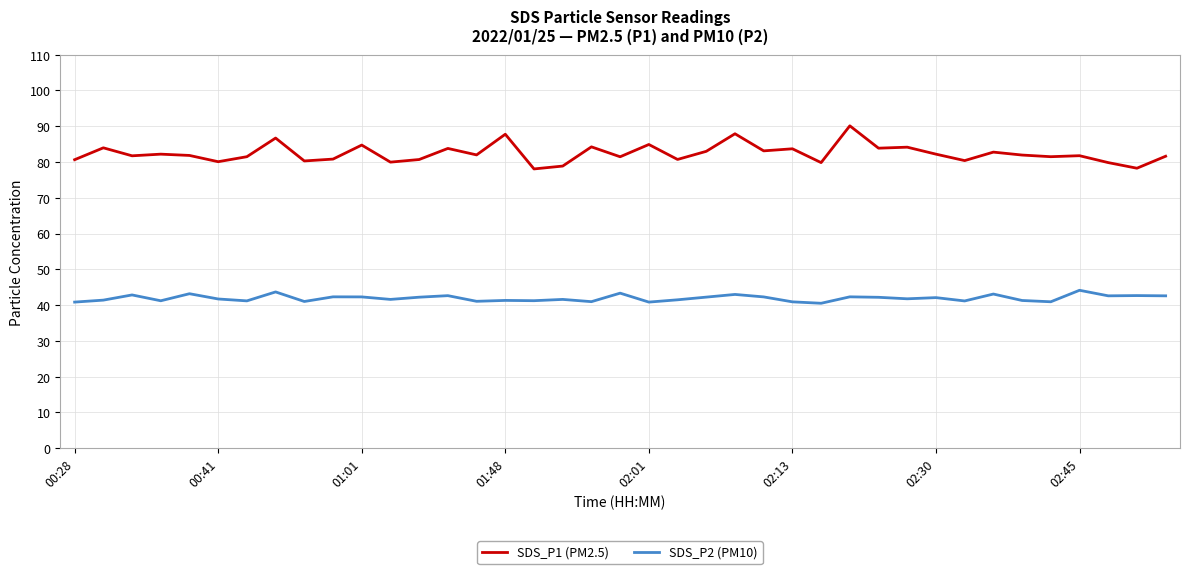

True or false: SDS_P2 (PM10) and SDS_P1 (PM2.5) intersect in this chart.

False